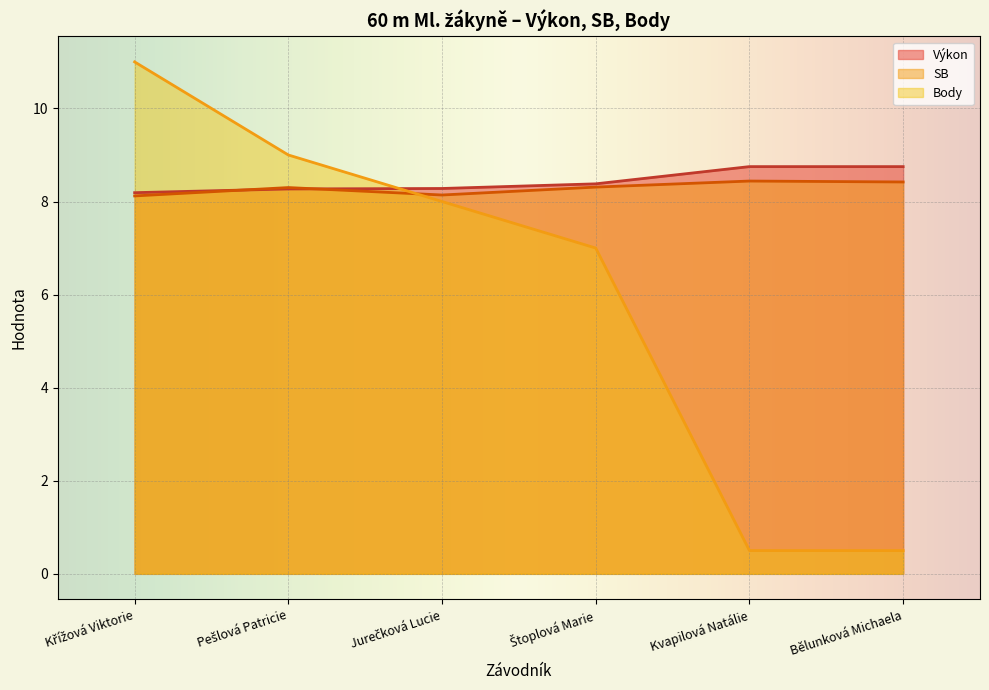

What is the value of the Body point at the 4th from the left?

7.0